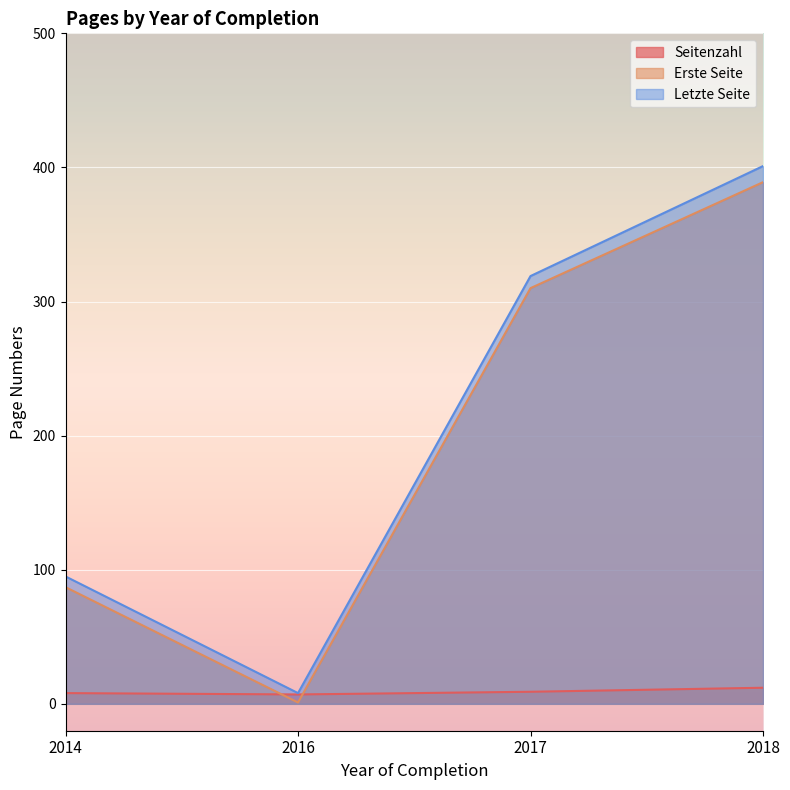

How many intersections are there between Erste Seite and Seitenzahl?

2